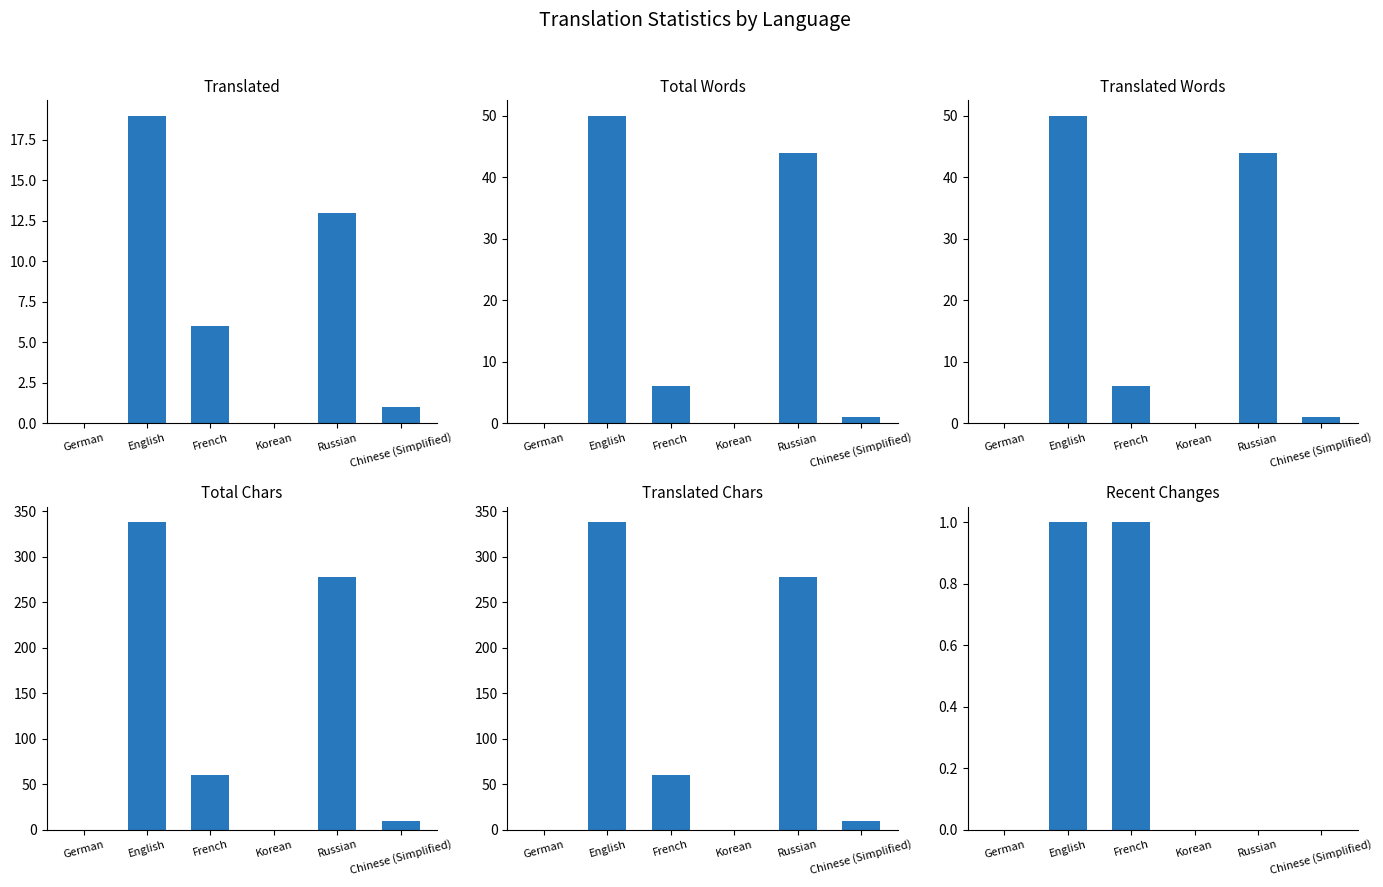

How many categories are shown in the chart?

6